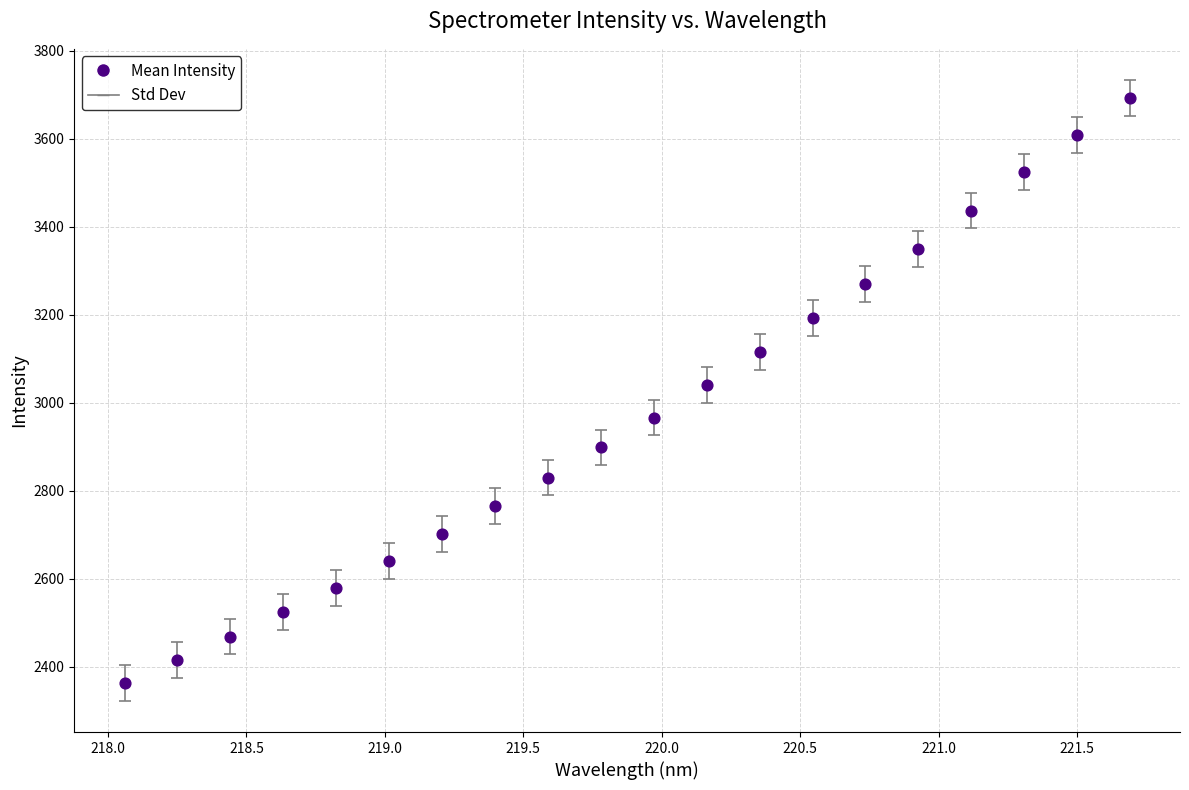

What is the range of Y values (max minus min)?

1330.5